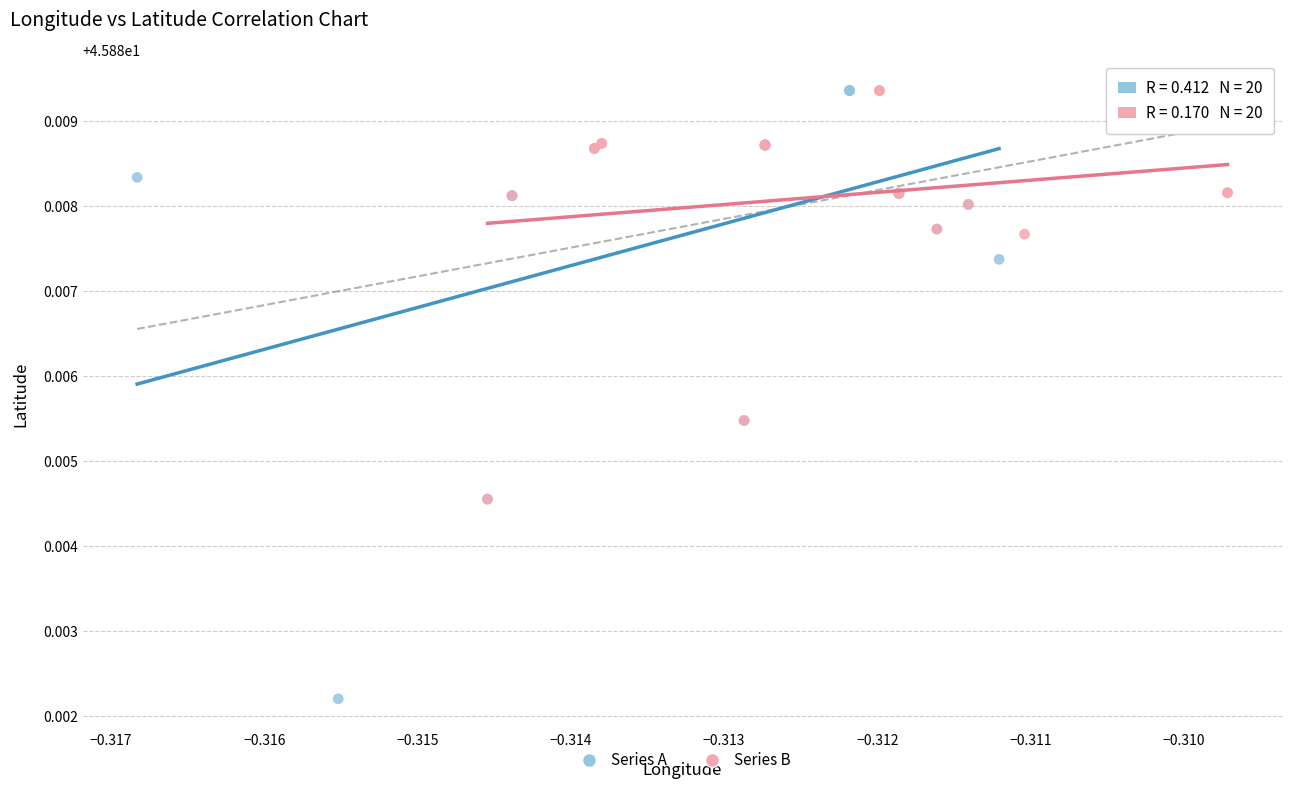

Which series contains the lowest Y value?

Series A